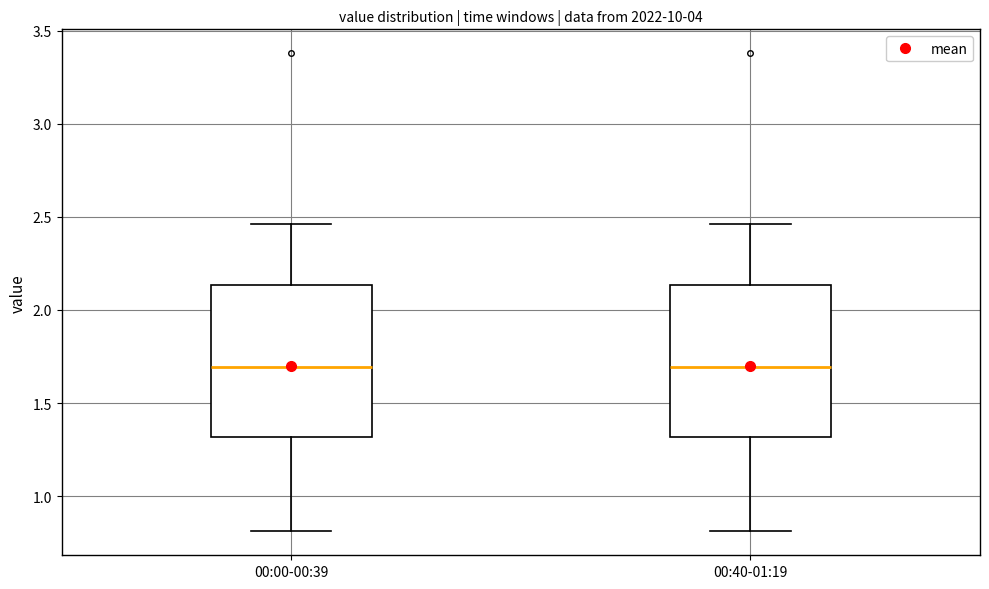

Reading left to right, transcribe this box plot: for each box, give where its median line is, the range the box spans, and where its two whiskers end, as read against the y-axis. The values are not printed on the chart, so give them approximately, as read against the axis.

00:00-00:39: median 1.70, box 1.30 to 2.15, whiskers 0.80 to 2.45
00:40-01:19: median 1.70, box 1.30 to 2.15, whiskers 0.80 to 2.45